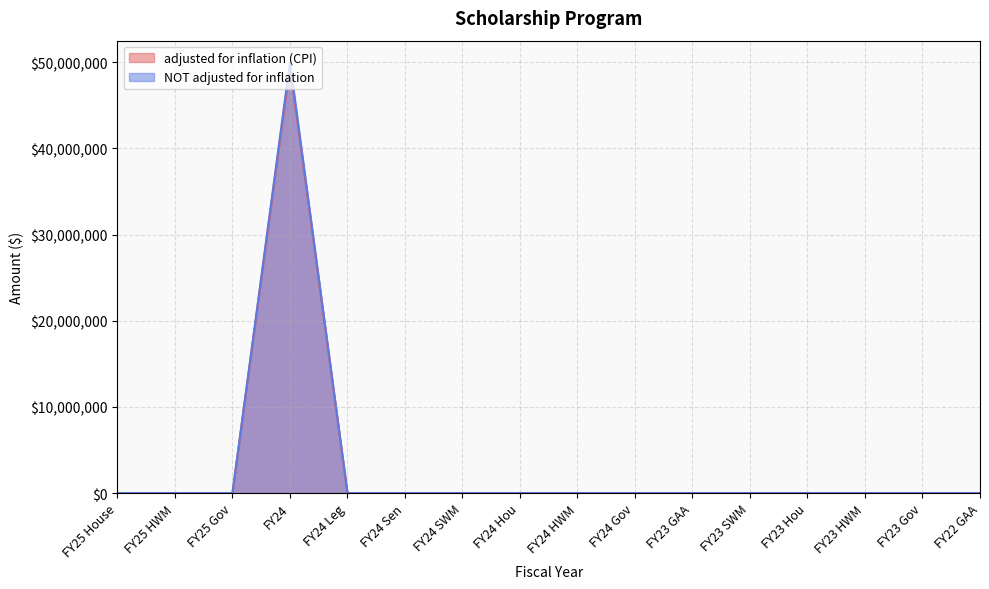

Where is the first local maximum for NOT adjusted for inflation?

FY24